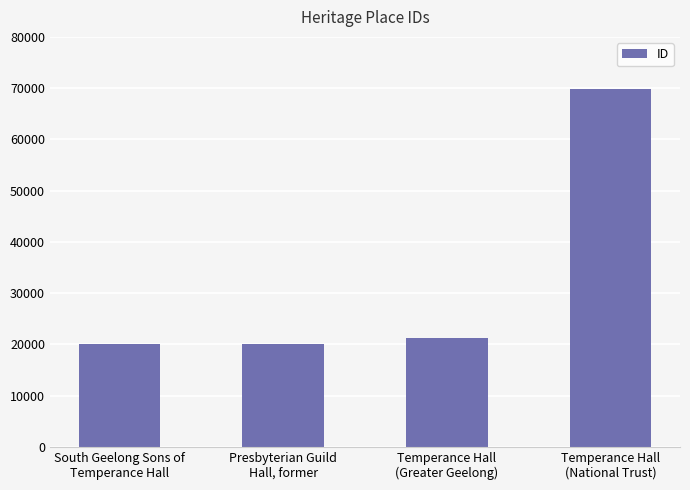

What is the value of the 3rd bar from the left?

21332